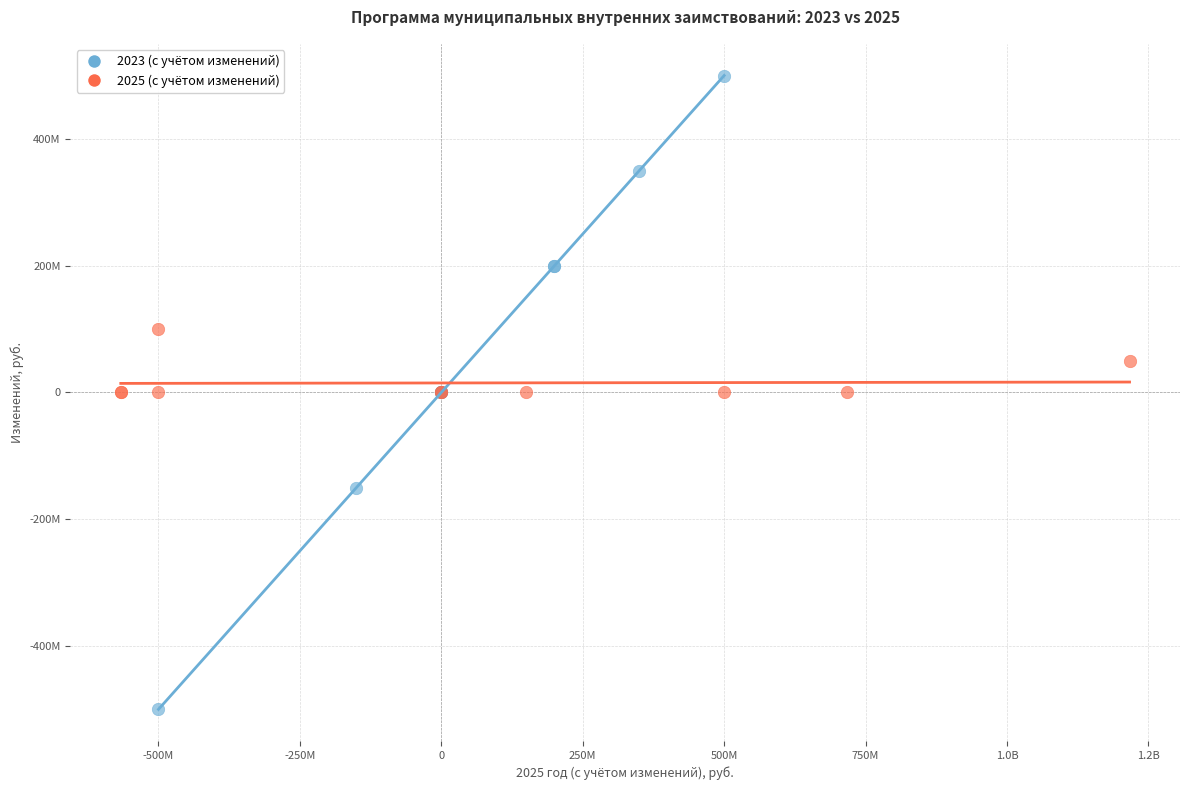

Which series has the widest spread of Y values?

2023 (с учётом изменений)